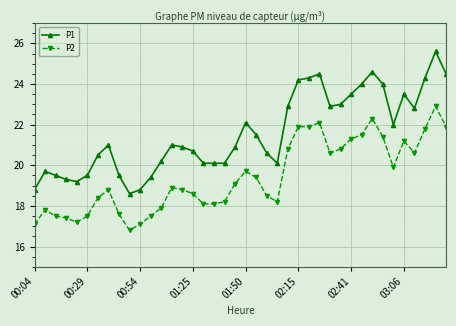

How many data points does each series have?

40